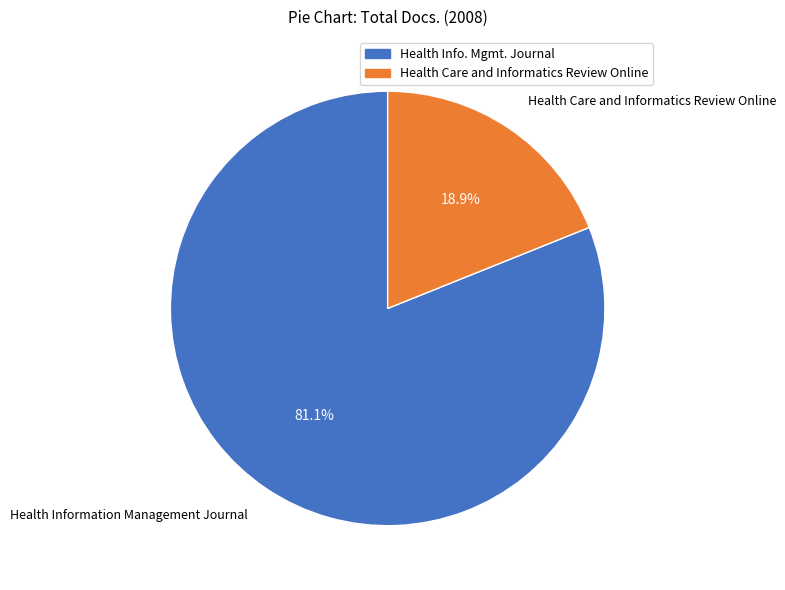

Does any single category account for the majority?

Yes